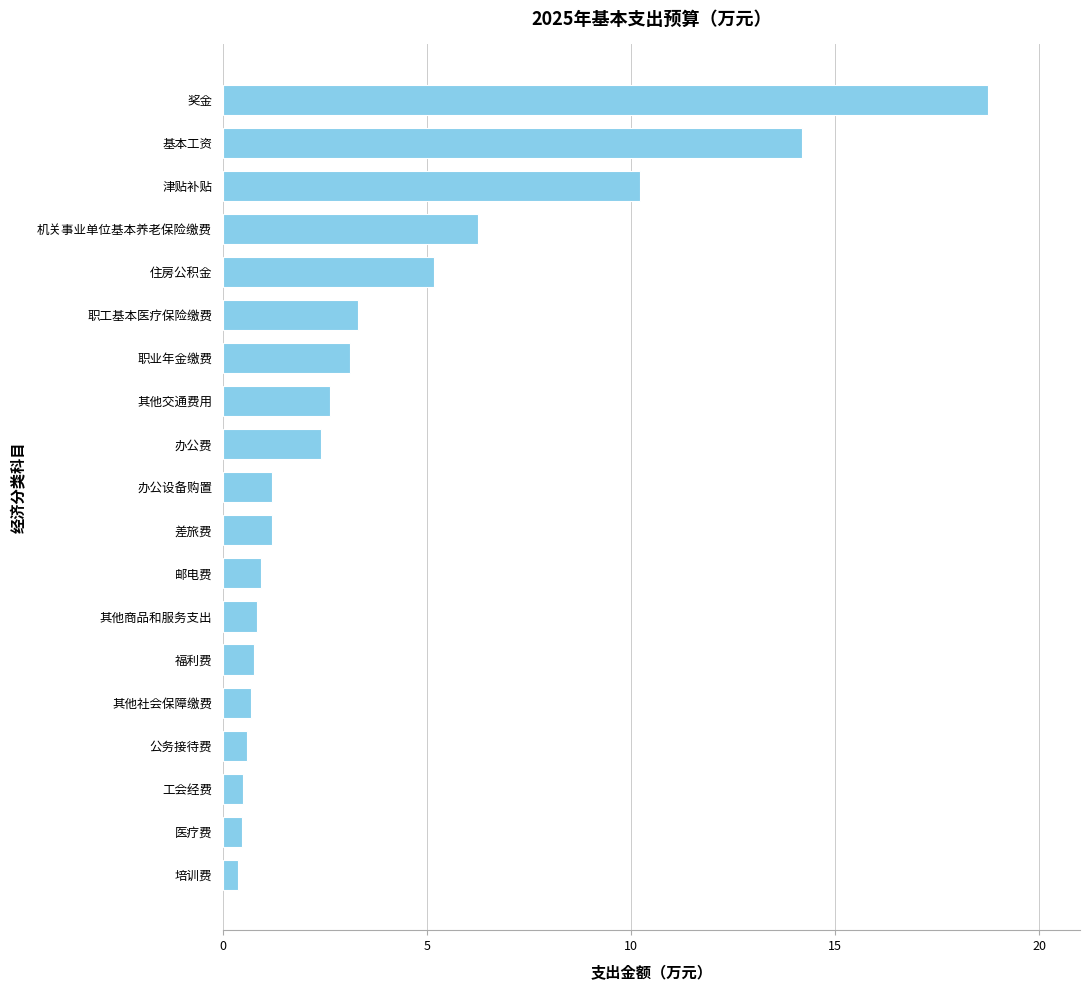

Which has a higher value, 基本工资 or 其他社会保障缴费?

基本工资